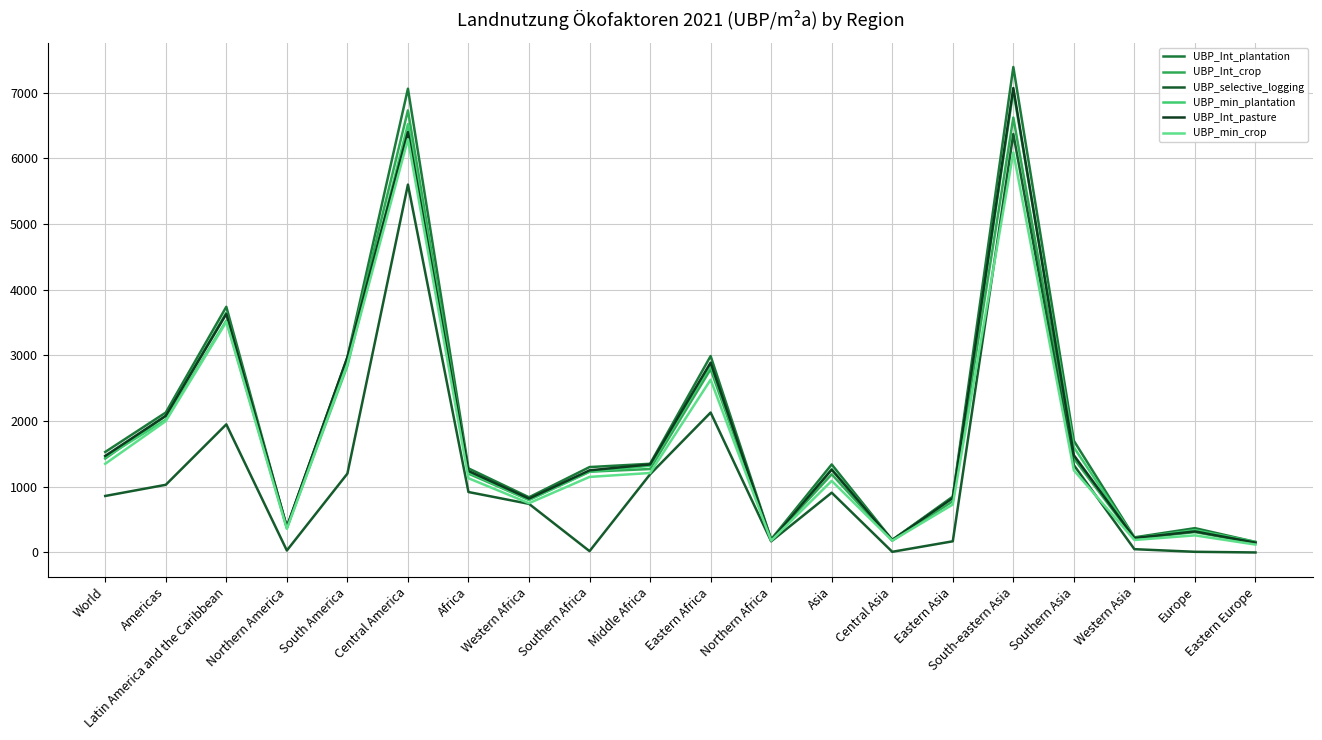

At Western Asia, list the series in order from largest to smallest.

UBP_Int_plantation, UBP_min_plantation, UBP_Int_pasture, UBP_Int_crop, UBP_min_crop, UBP_selective_logging